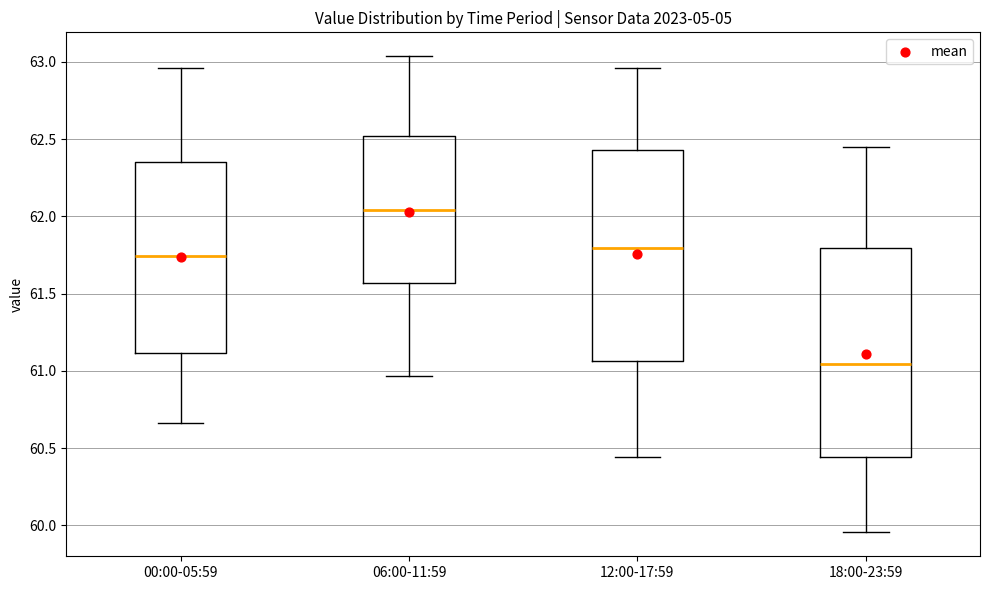

Which box's median line is the lowest?

18:00-23:59